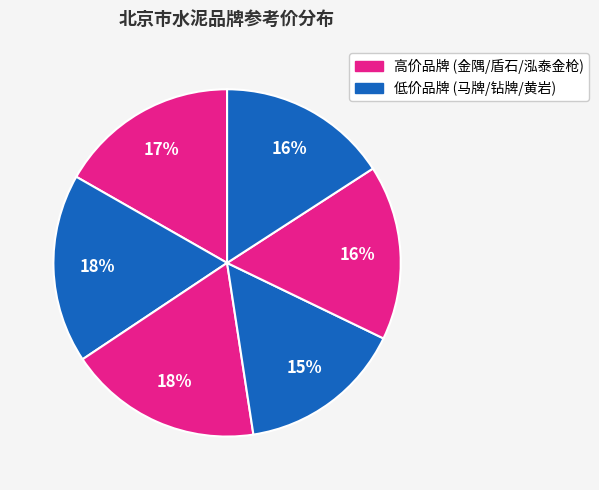

How many segments does this pie chart have?

6